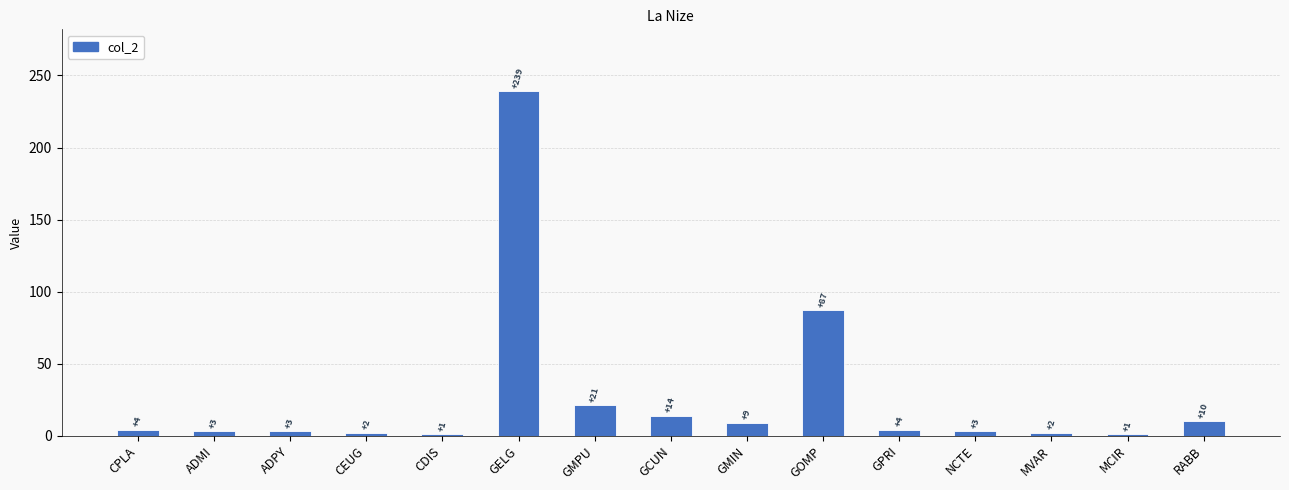

How many data points does each series have?

15